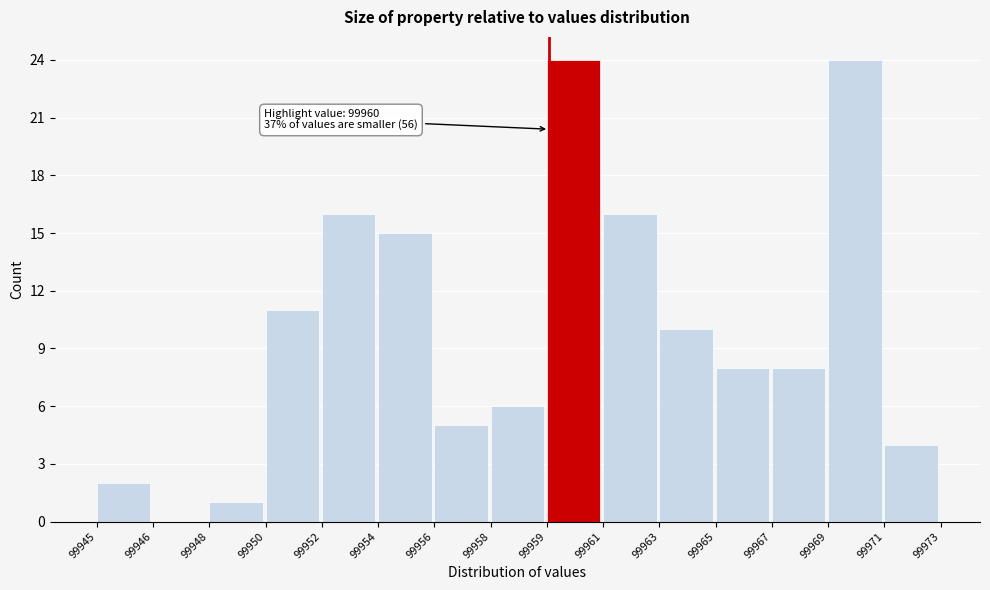

Reading right to left, list all the values displayed in this chart.

99971=4	99969=24	99967=8	99965=8	99963=10	99961=16	99959=24	99958=6	99956=5	99954=15	99952=16	99950=11	99948=1	99946=0	99945=2